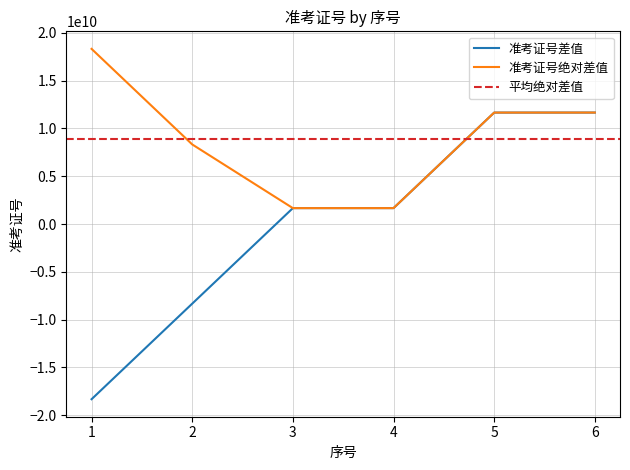

True or false: there are more than 1 points higher than both neighbors.

False